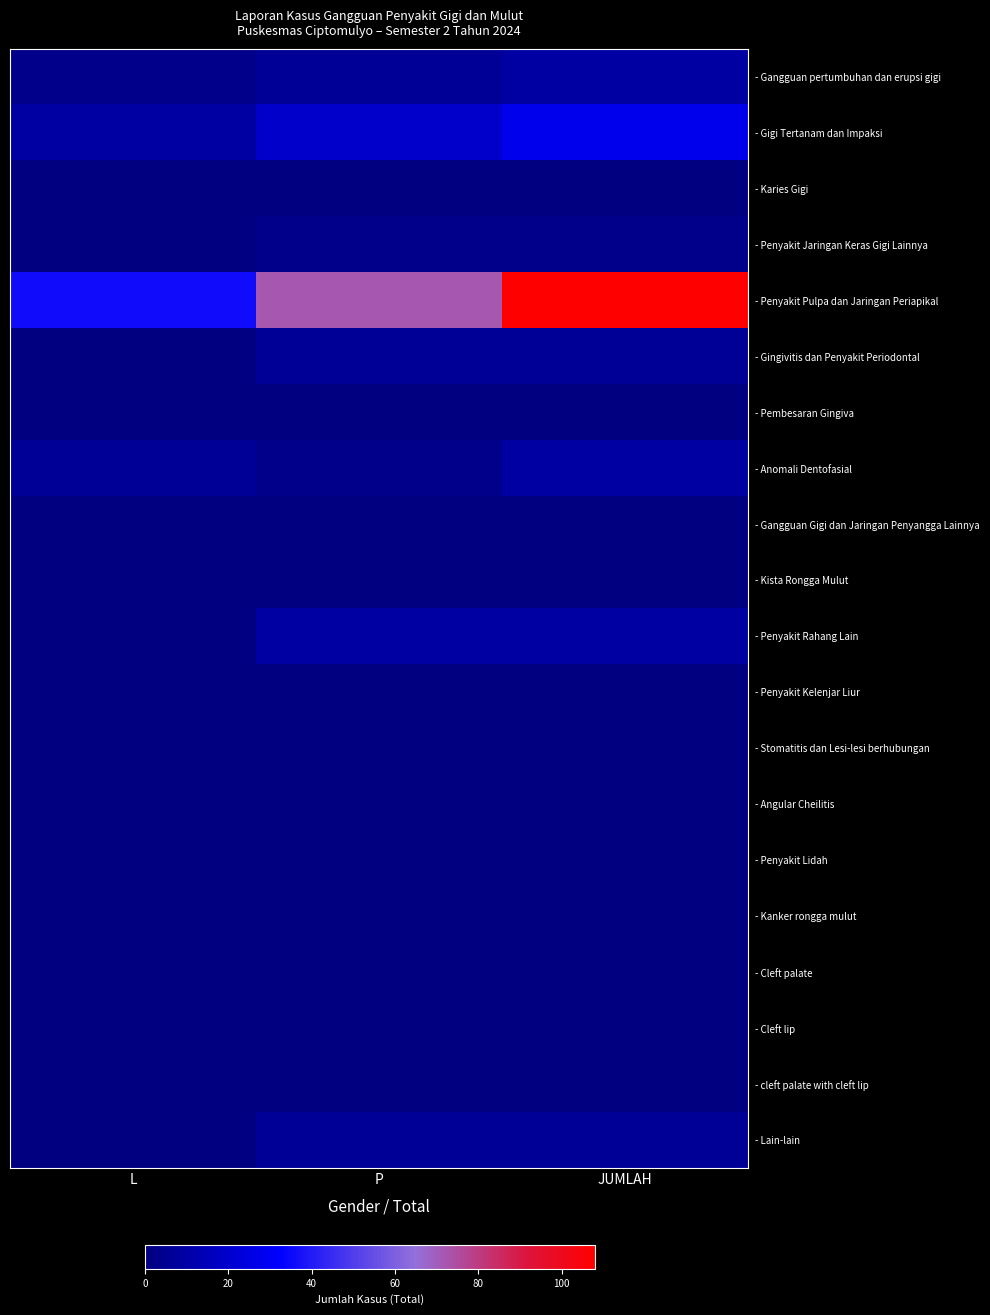

How many distinct data groups are displayed?

20